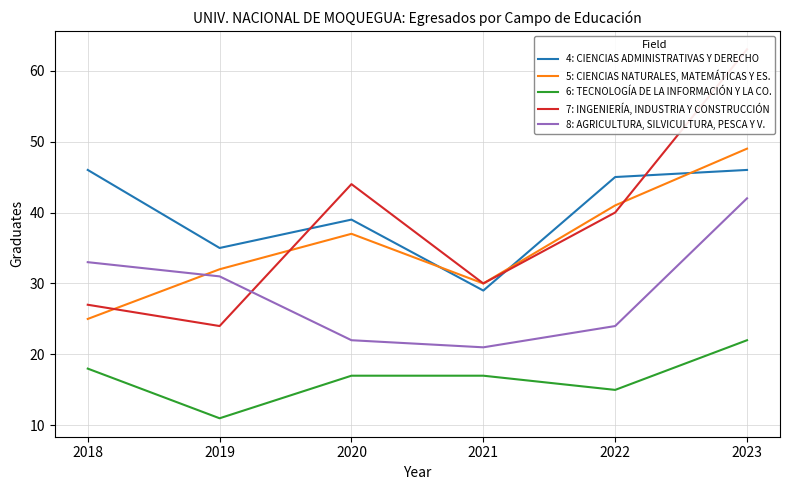

What value does the 7: INGENIERÍA, INDUSTRIA Y CONSTRUCCIÓN series have at 2023?

63